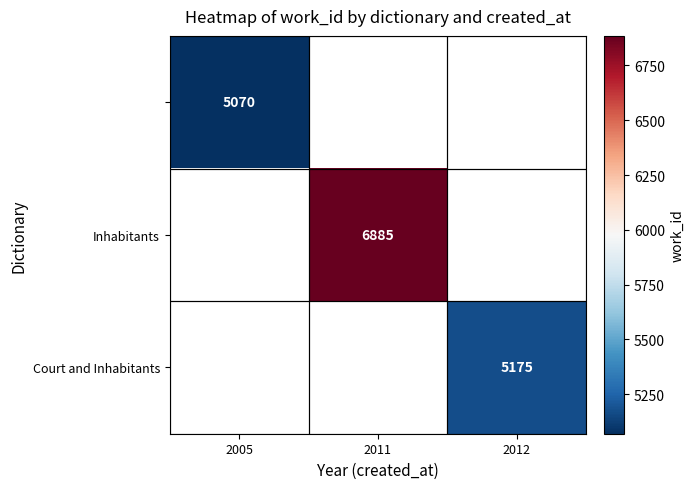

How many data points does each series have?

3